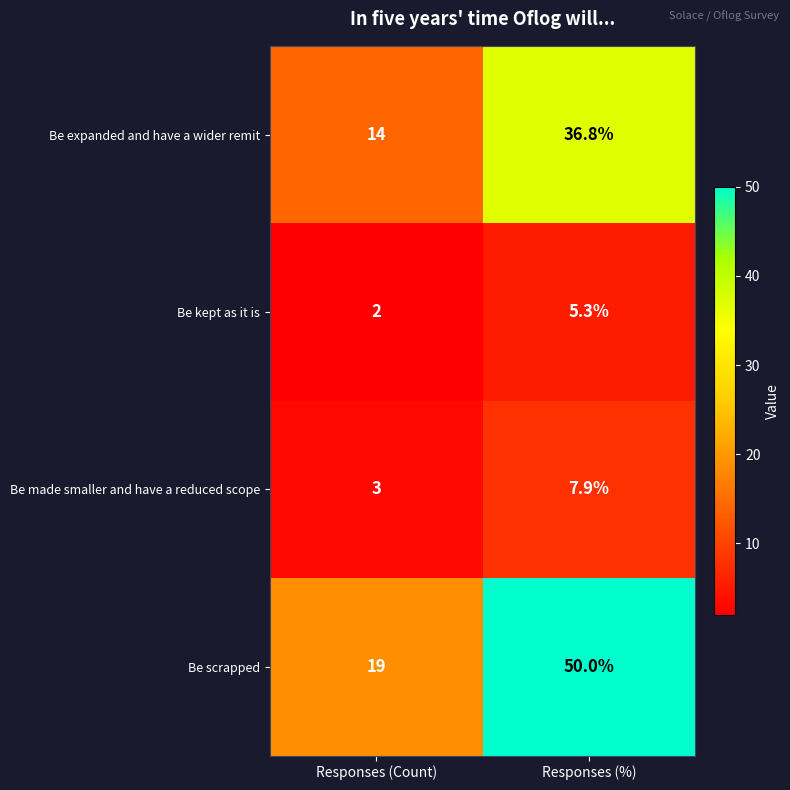

The Be scrapped series shows 19.0 at Responses (Count). True or false?

True